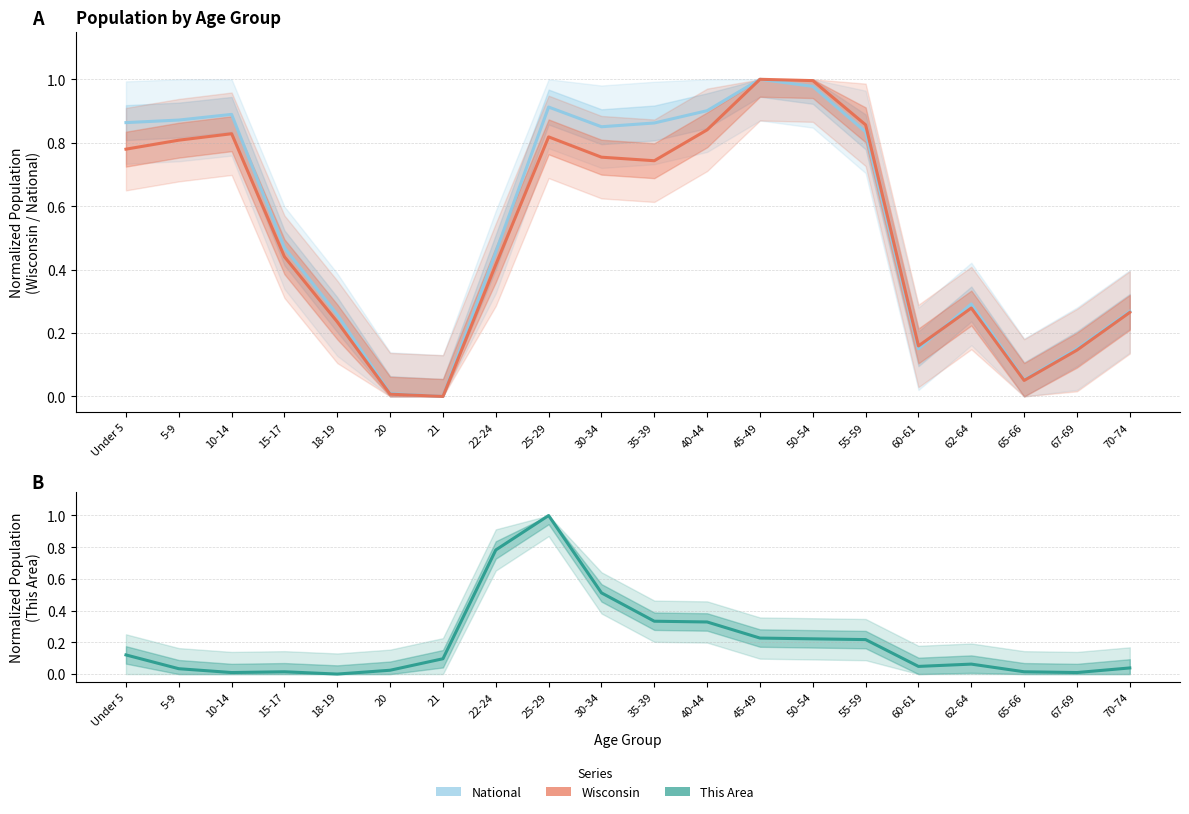

At which label is This Area closest to 0?

18-19